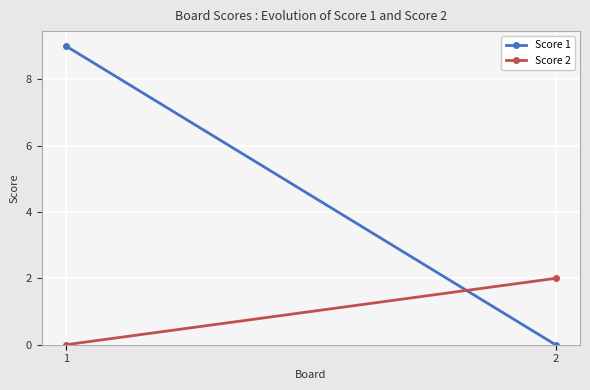

Where is Score 2 nearest to the value 1?

1